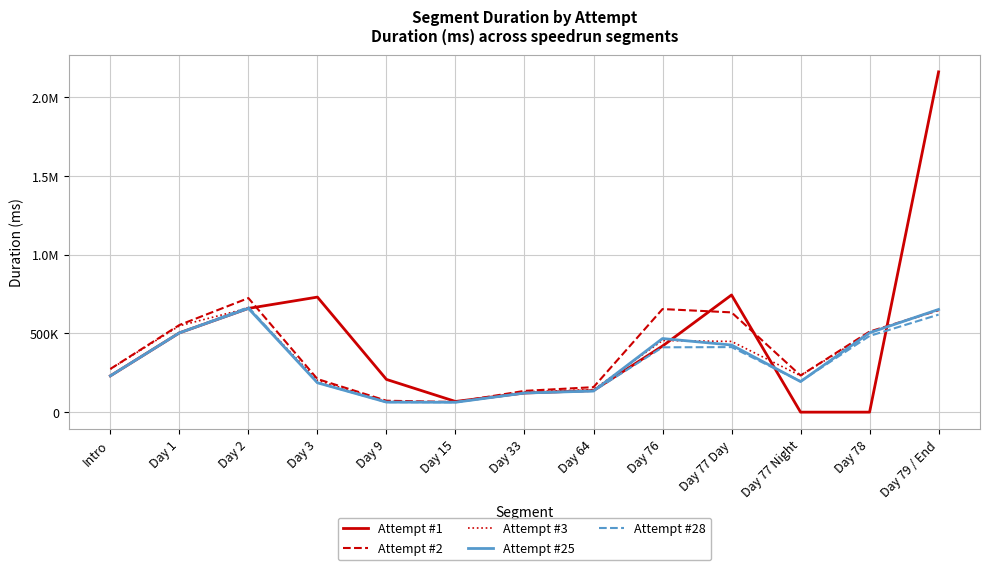

How many intersections are there between Attempt #25 and Attempt #2?

1